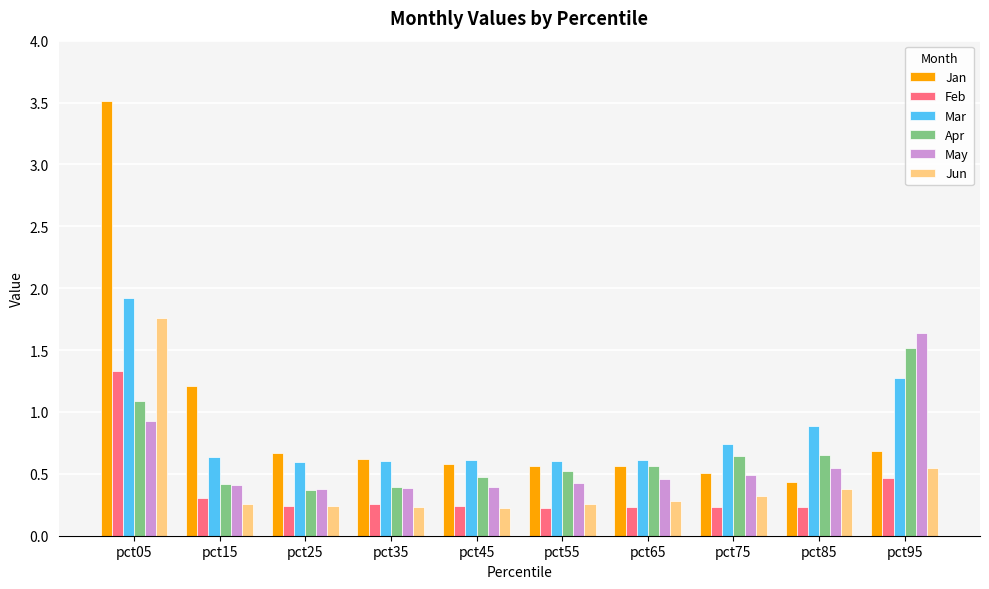

At which label is Jan closest to 1?

pct15